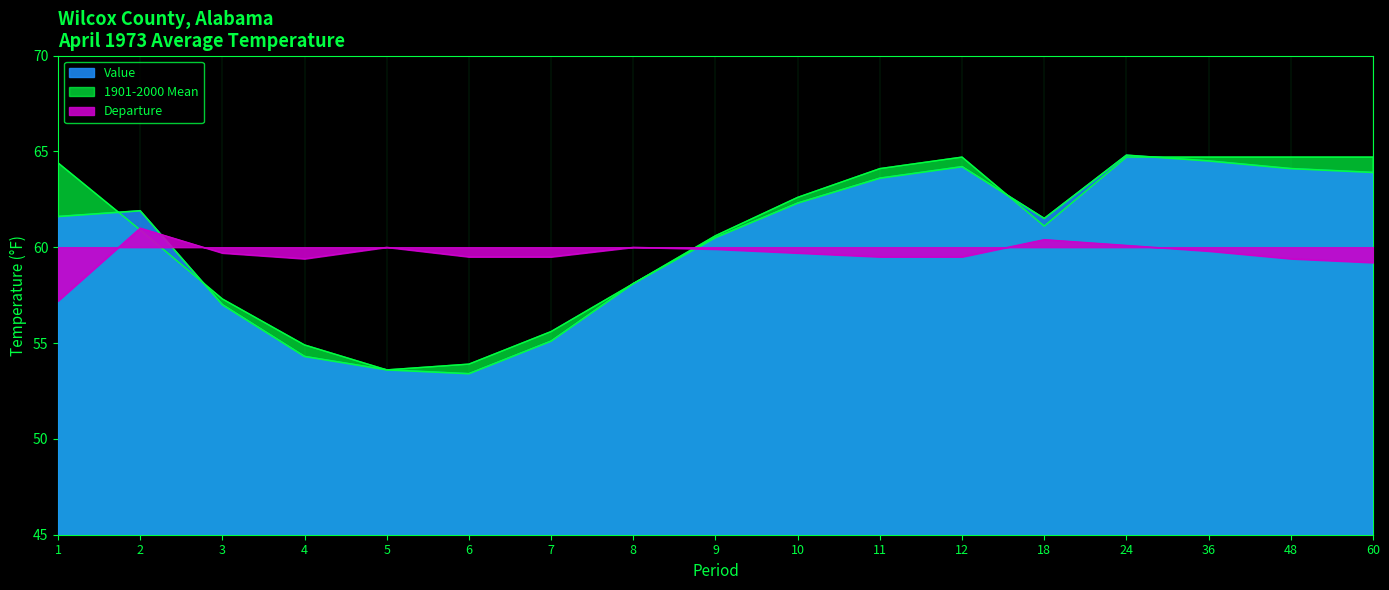

True or false: 1901-2000 Mean has a value of 58.1 at 8.

True